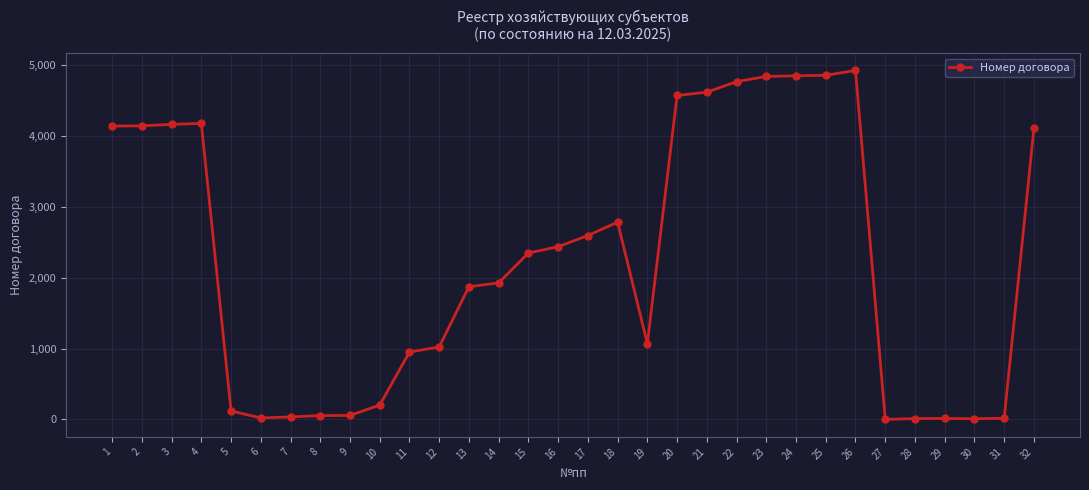

What is the average value?

2243